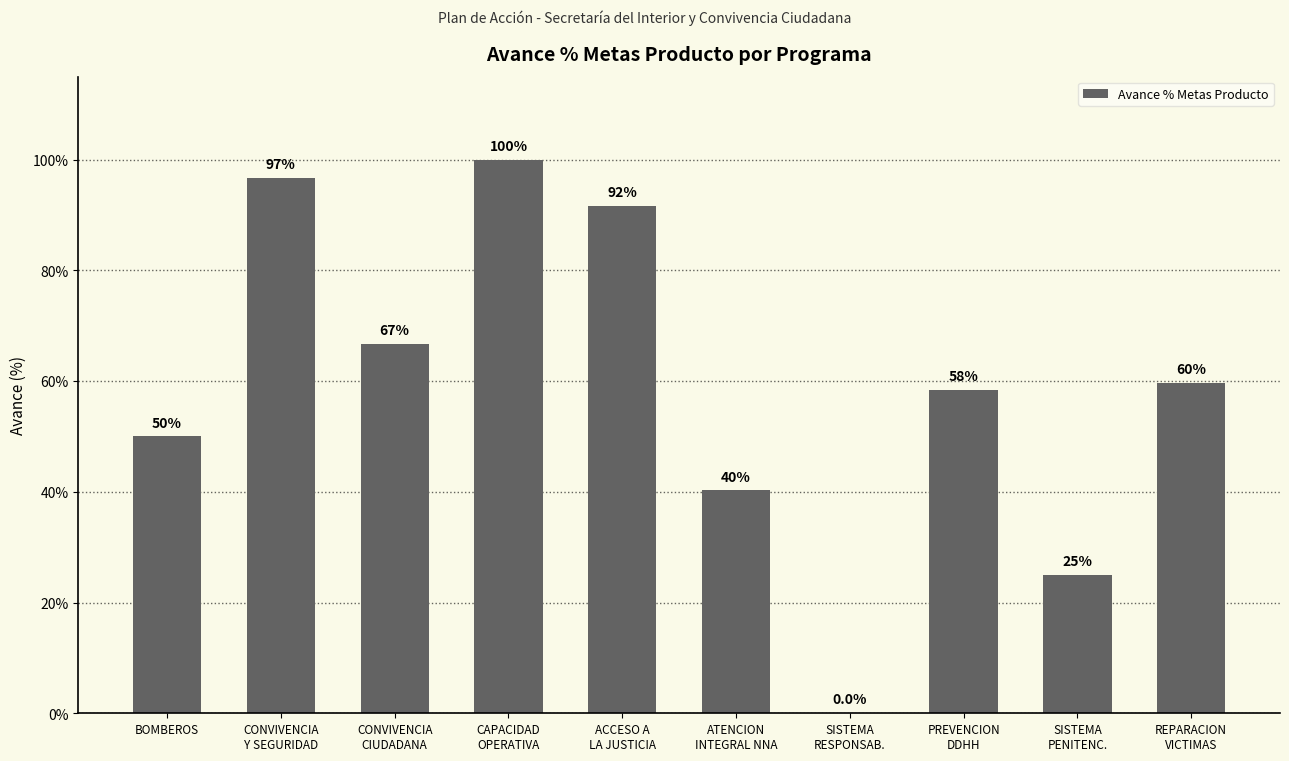

True or false: the data shows 50.0 at BOMBEROS.

True